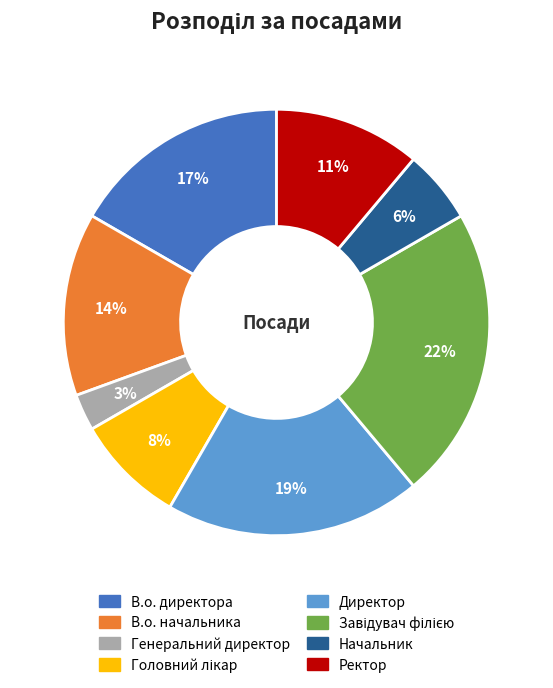

Is there any slice that represents more than half of the pie?

No